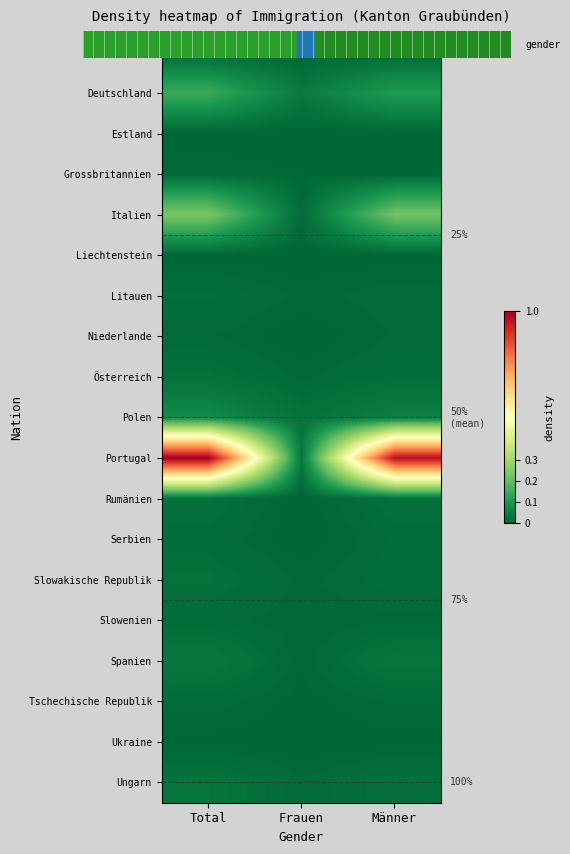

At which label is Bulgarien closest to 0?

Frauen